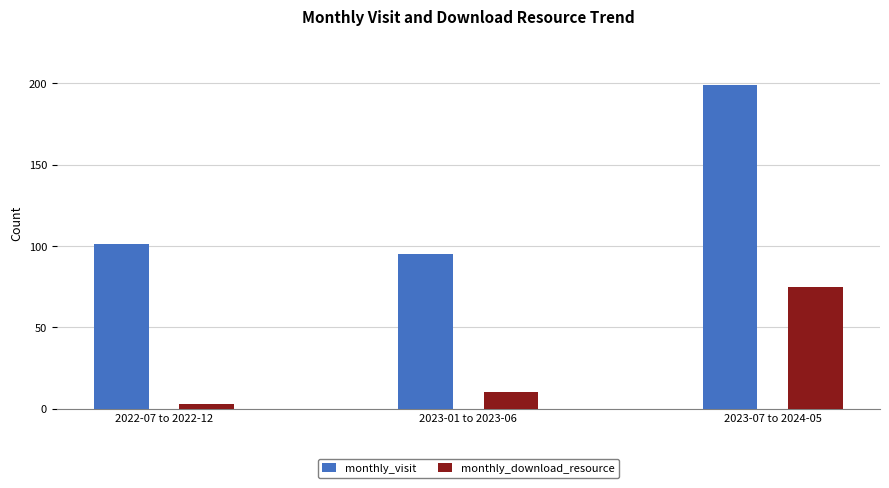

Which label corresponds to the smallest value in the chart?

2022-07 to 2022-12